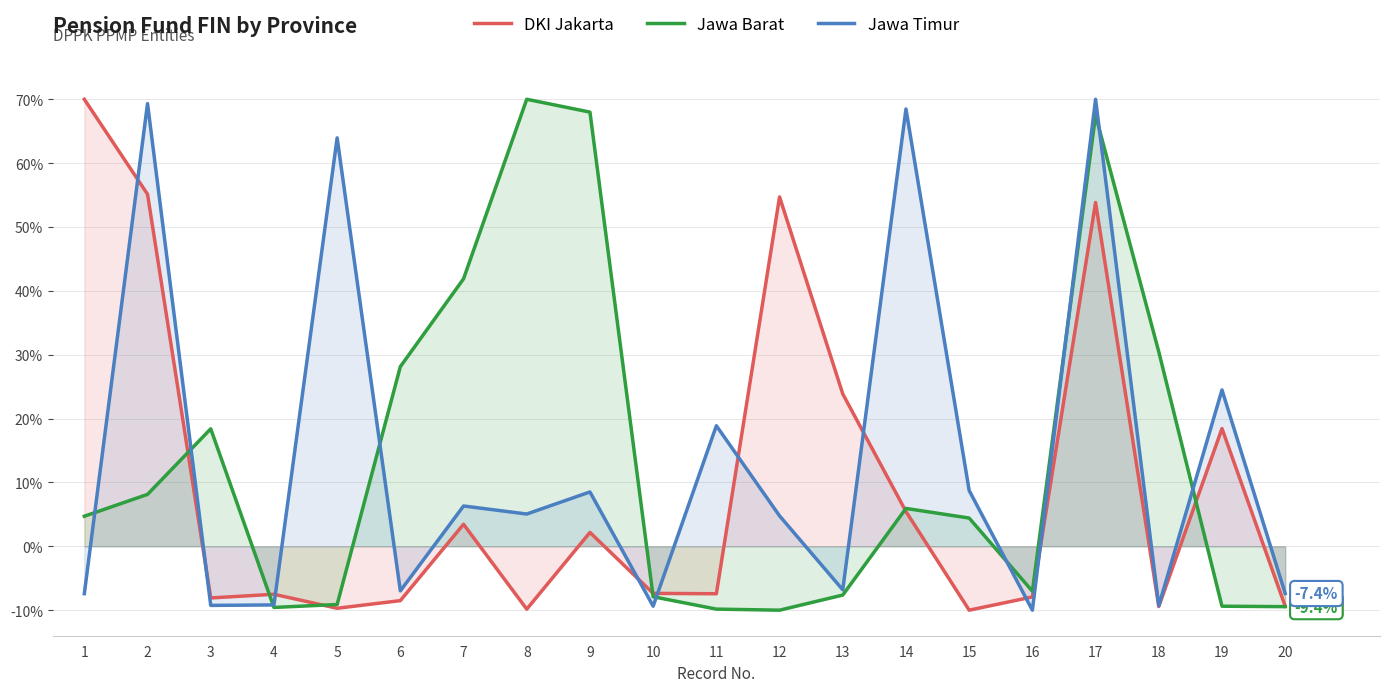

How many lines are shown in the chart?

3